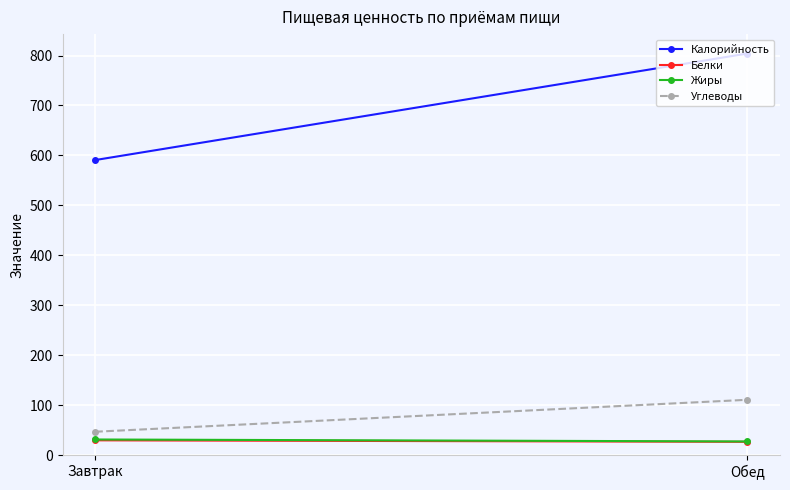

What is the difference between the Белки values at Завтрак and Обед?

3.0